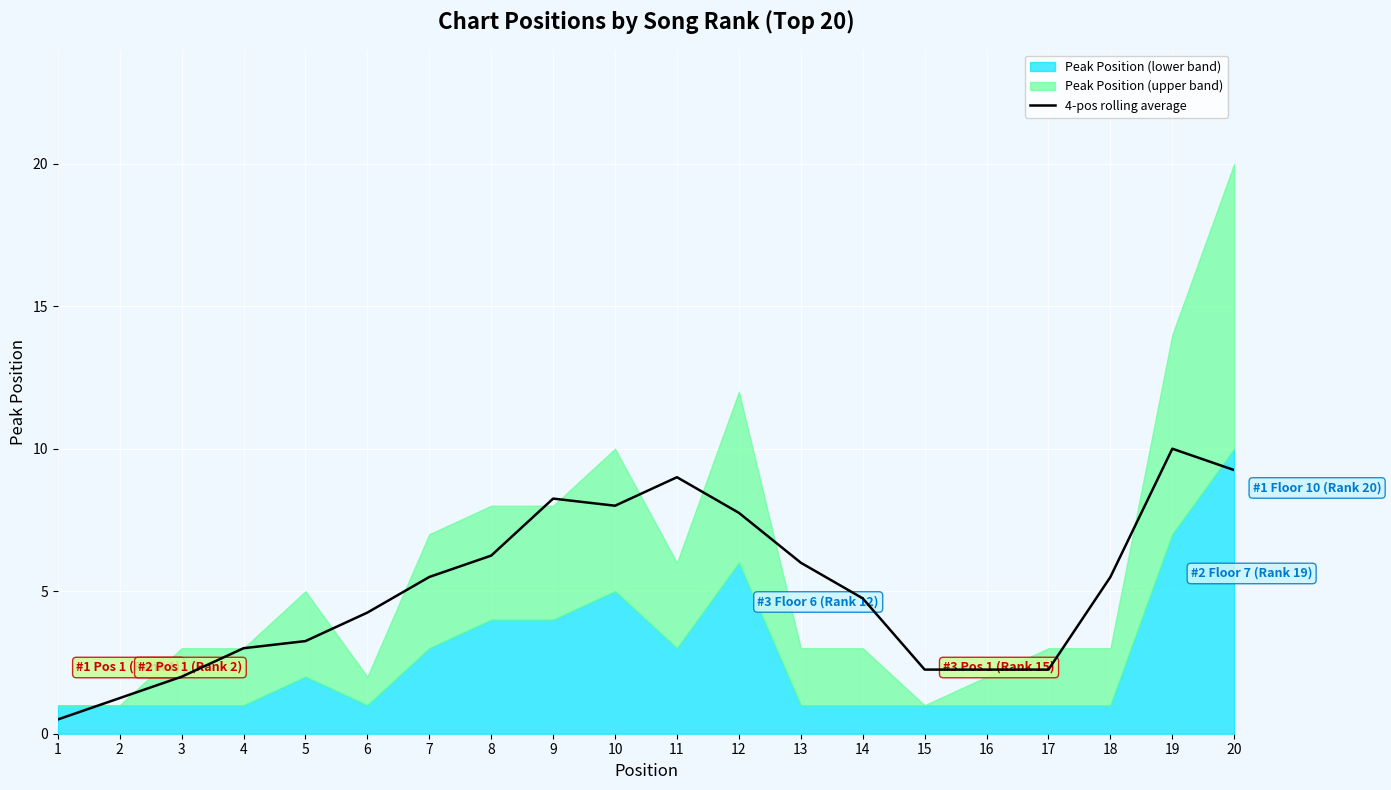

How many values exceed 5?

10